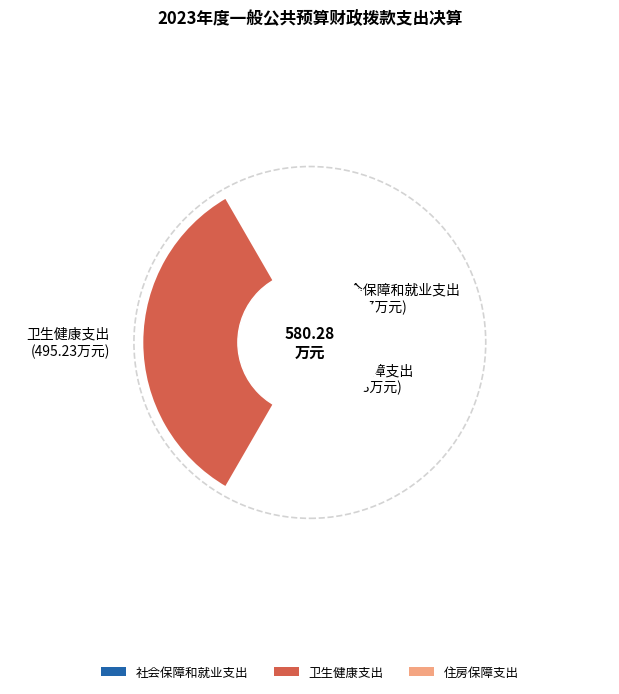

Rank the categories by value from highest to lowest.

卫生健康支出, 社会保障和就业支出, 住房保障支出